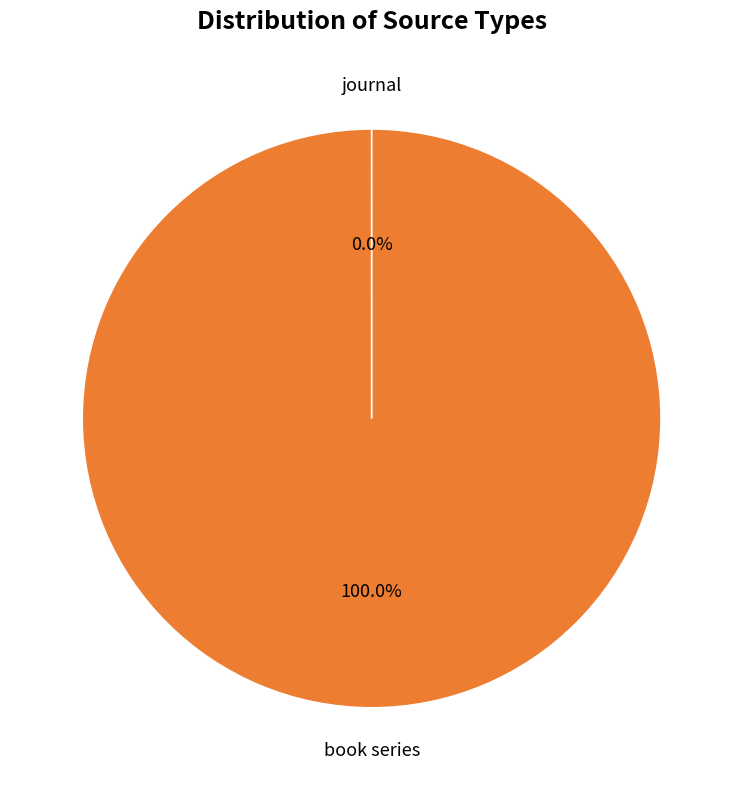

Is there a majority slice in this chart?

Yes